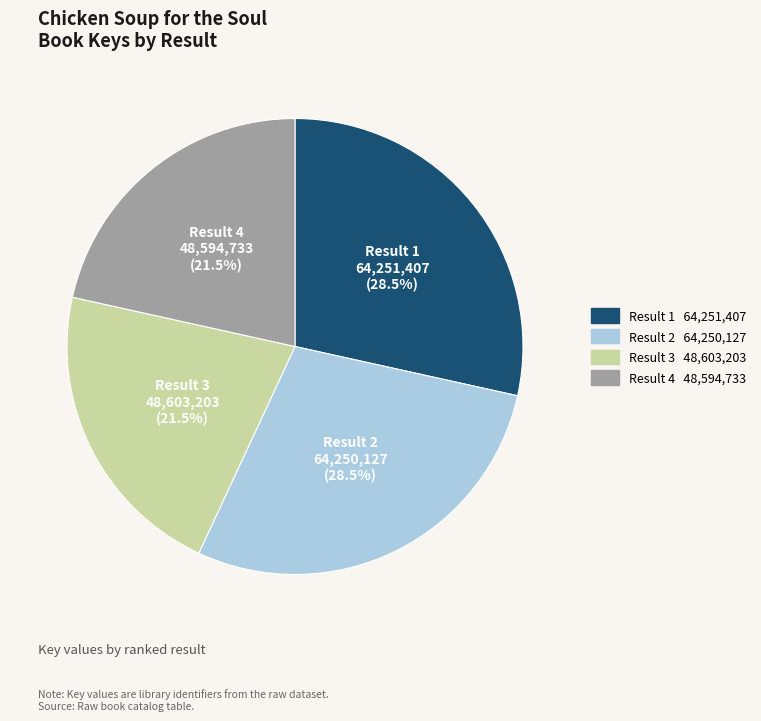

What portion of the pie excludes Result 3?

78.5%